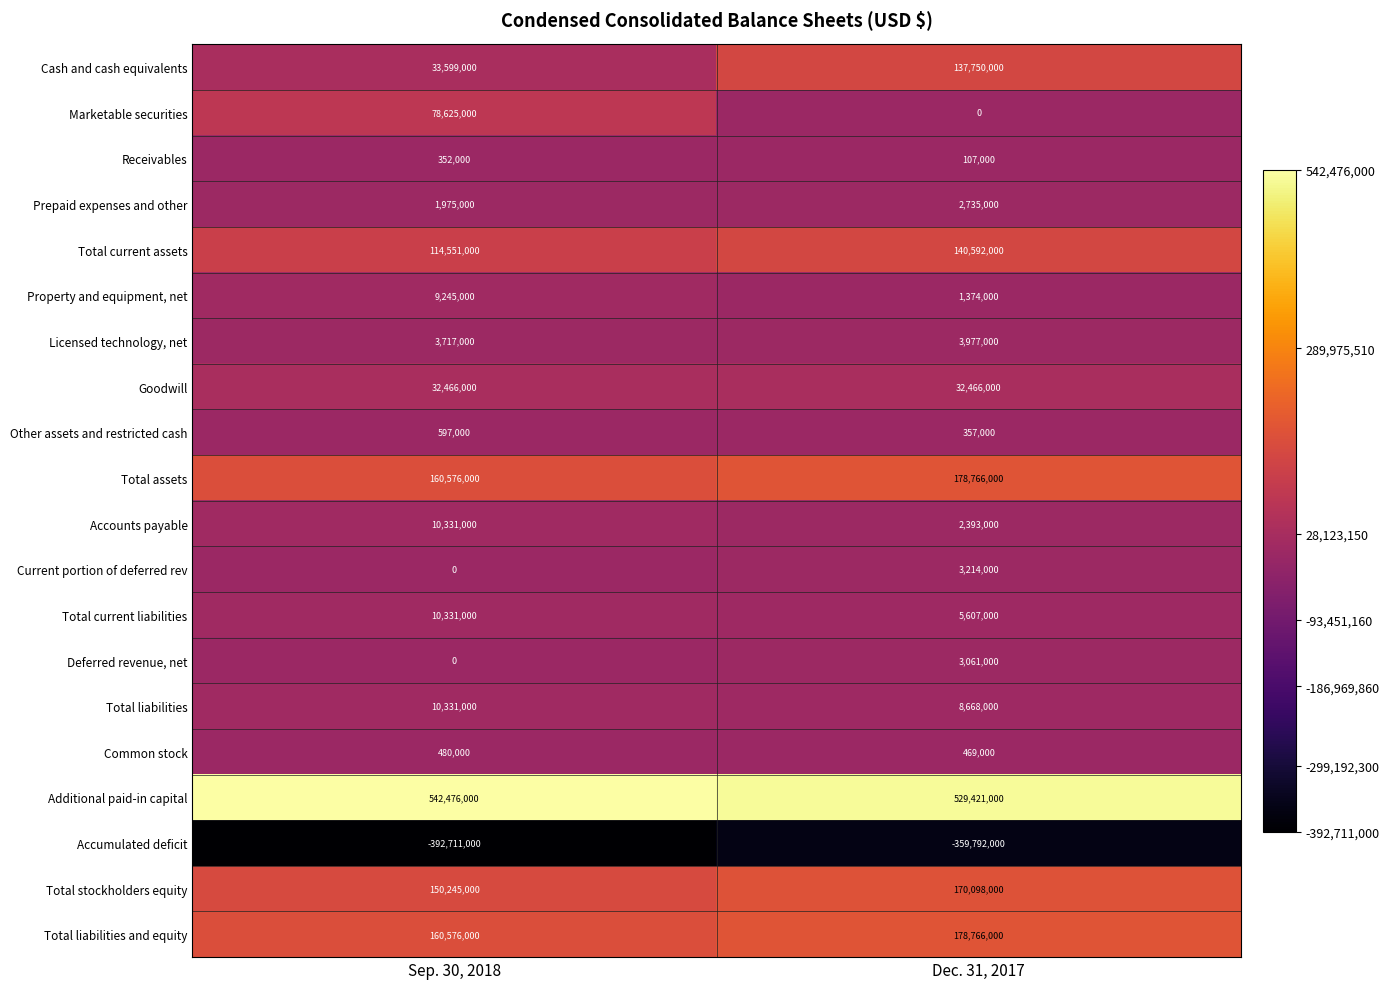

Where is Licensed technology, net nearest to the value 3847000?

Sep. 30, 2018